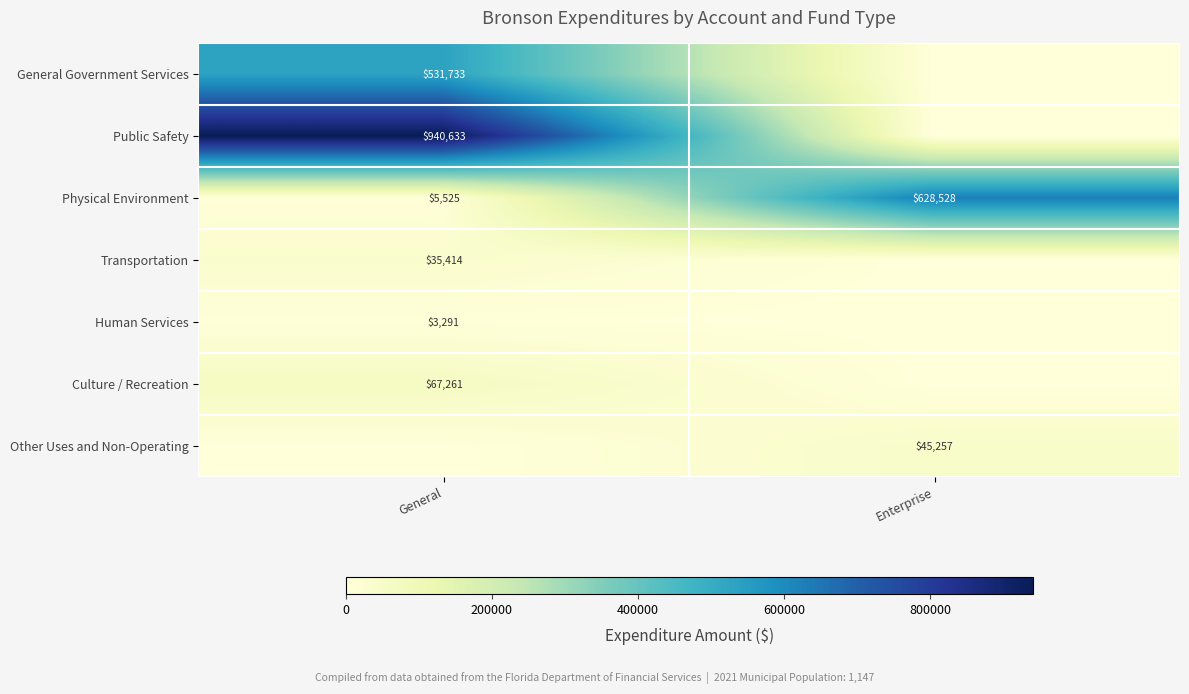

List the labels in order of Physical Environment value, smallest first.

General, Enterprise